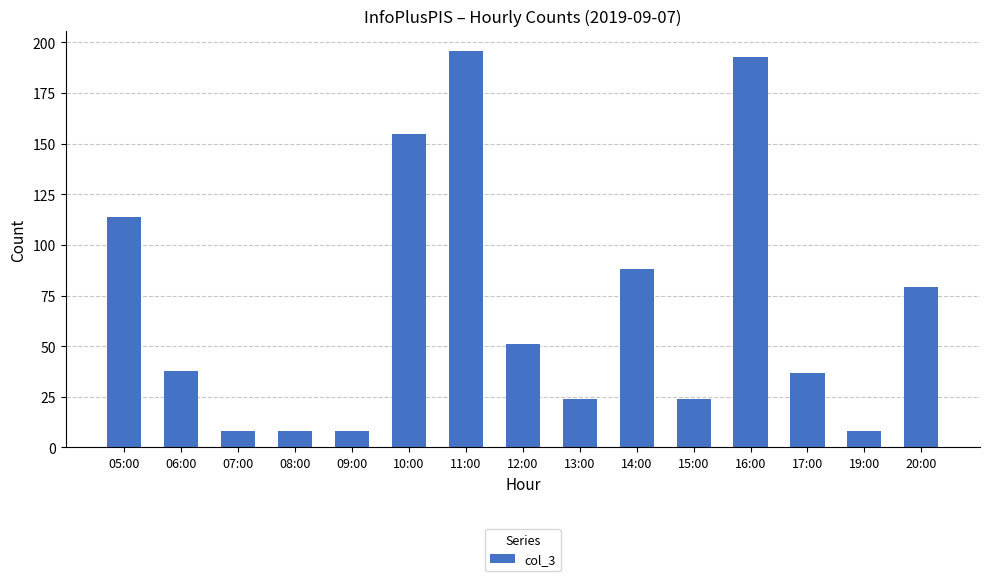

Does the chart contain any negative values?

No